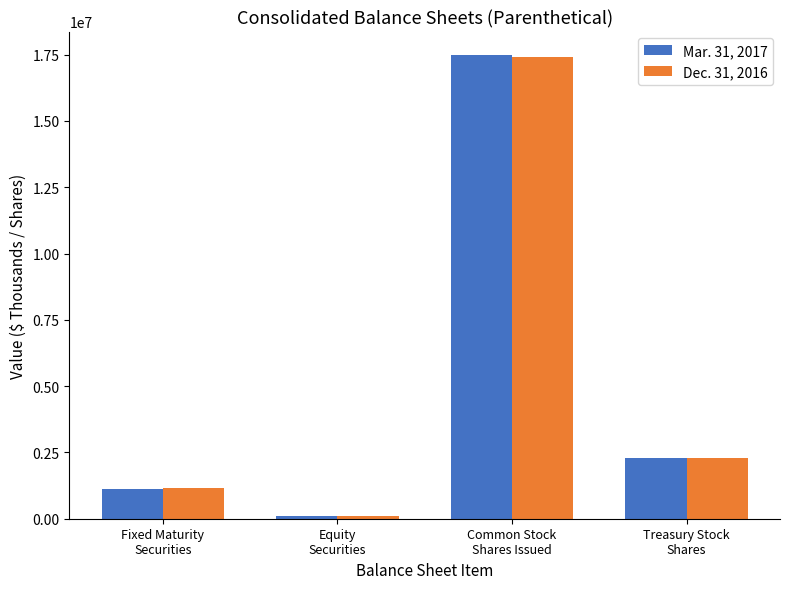

At which label does Dec. 31, 2016 reach its minimum?

Equity
Securities